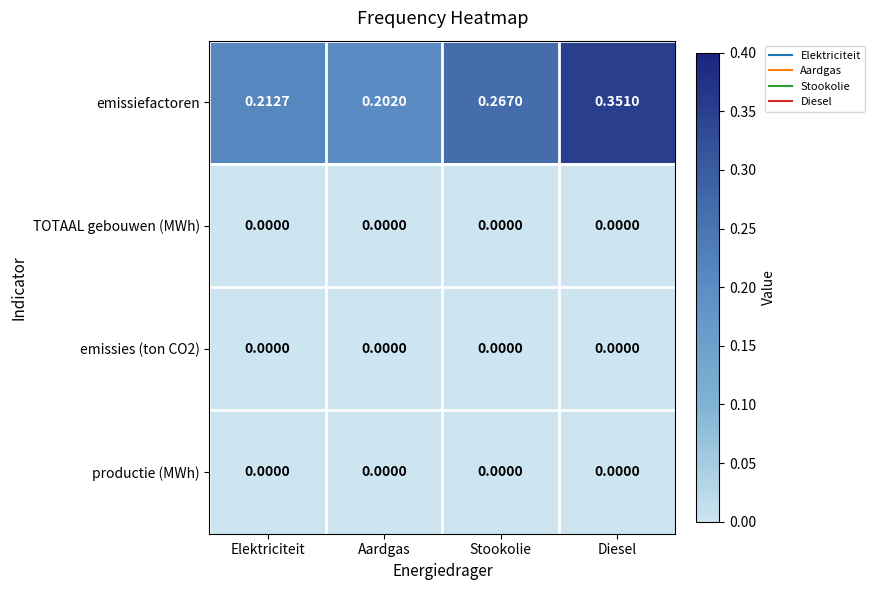

At which category is the sum across all series the highest?

Diesel